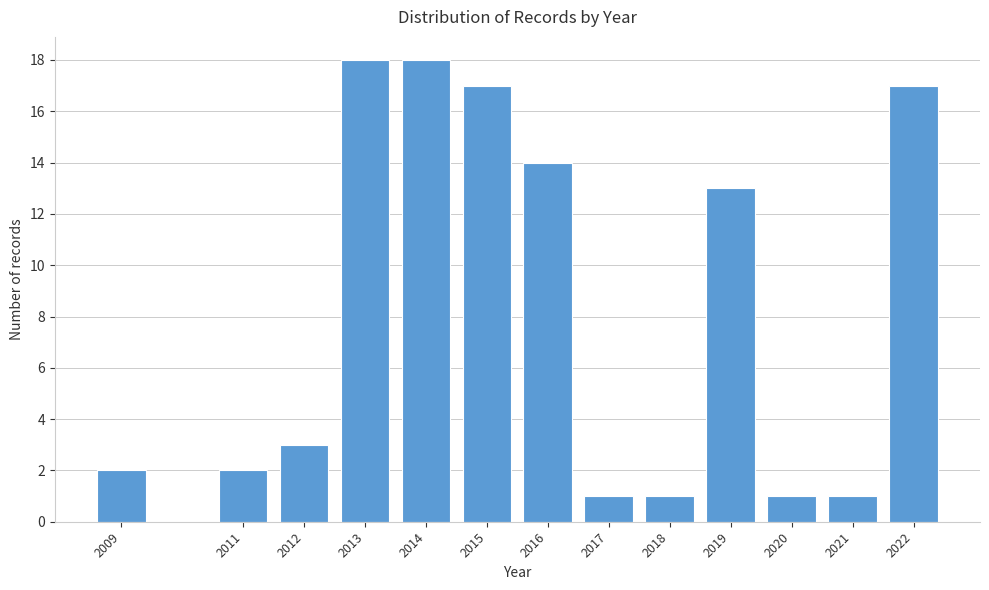

Reading right to left, list all the values displayed in this chart.

17	1	1	13	1	1	14	17	18	18	3	2	2